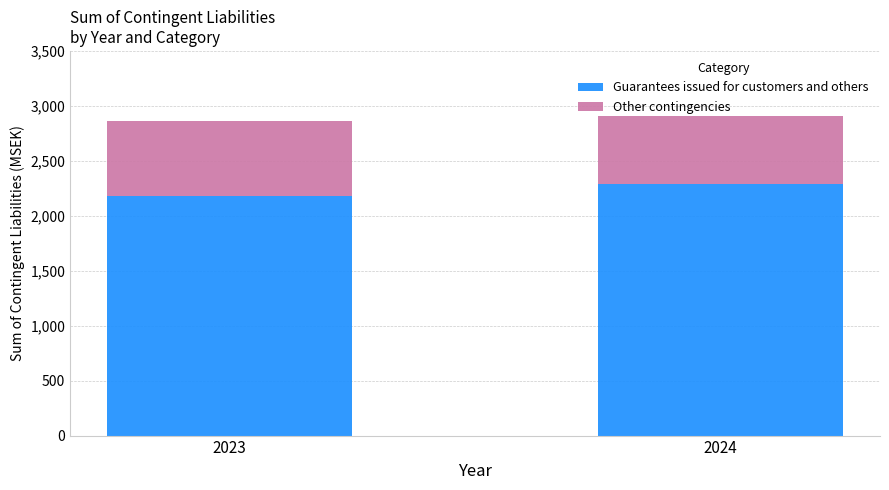

What is the total value across all series at 2024?

2910